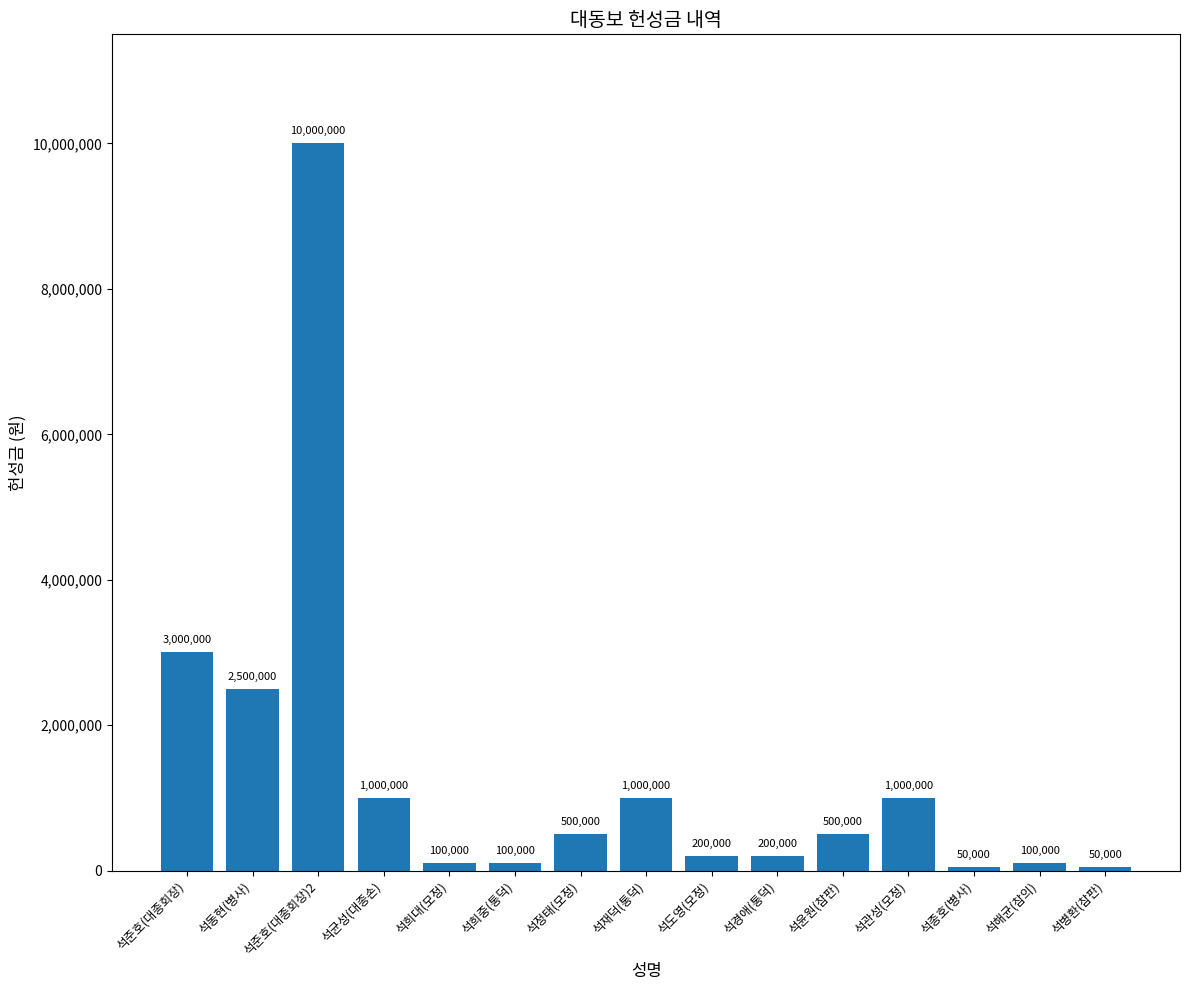

Which has a higher value, 석동현(병사) or 석준호(대종회장)?

석준호(대종회장)